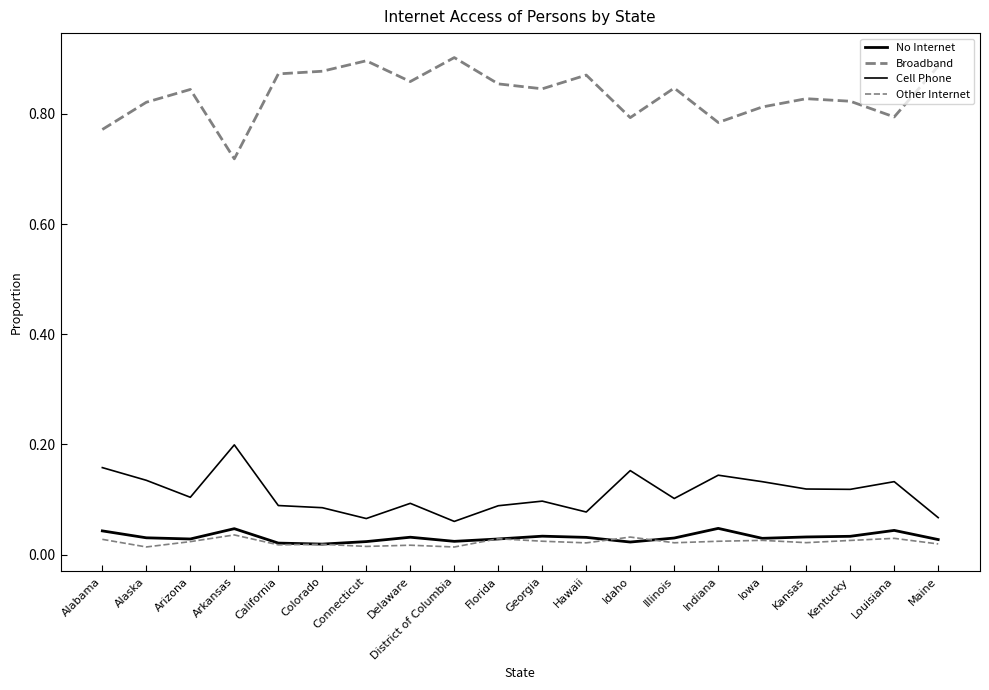

How many lines are shown in the chart?

4